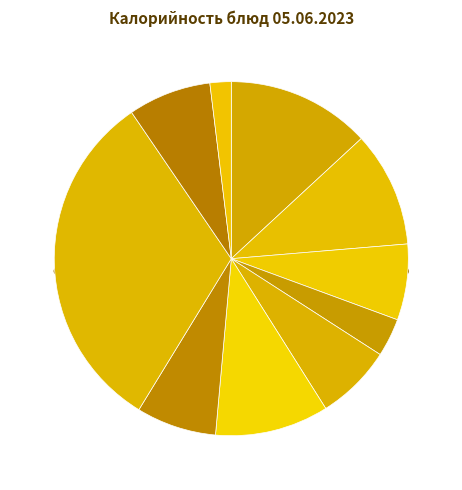

To the nearest percent, what portion does Каша пшеничная жидкая represent?

13%